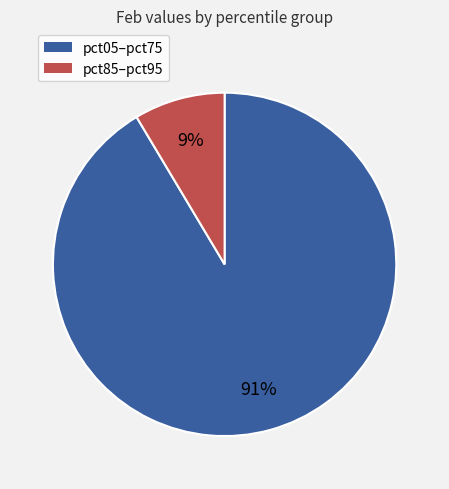

To the nearest percent, what is the average slice percentage?

50%